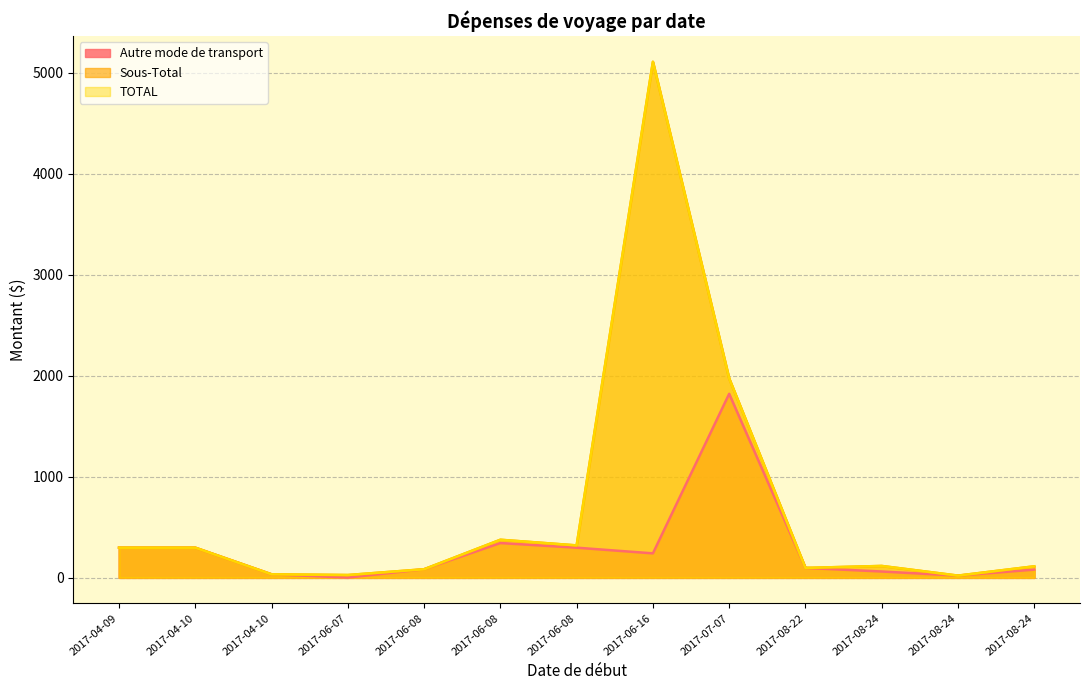

List the labels in order of TOTAL value, smallest first.

2017-08-24, 2017-06-07, 2017-04-10, 2017-06-08, 2017-08-22, 2017-08-24, 2017-08-24, 2017-04-09, 2017-04-10, 2017-06-08, 2017-06-08, 2017-07-07, 2017-06-16